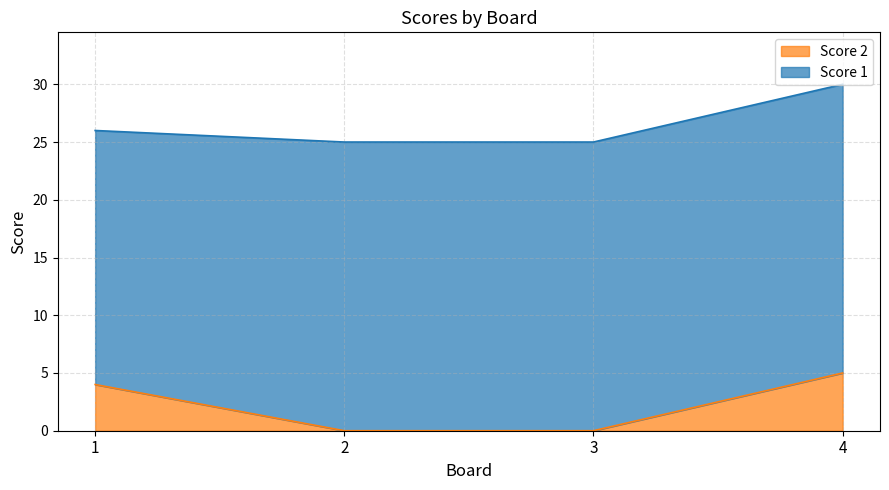

What is the difference between the maximum and minimum values?

5